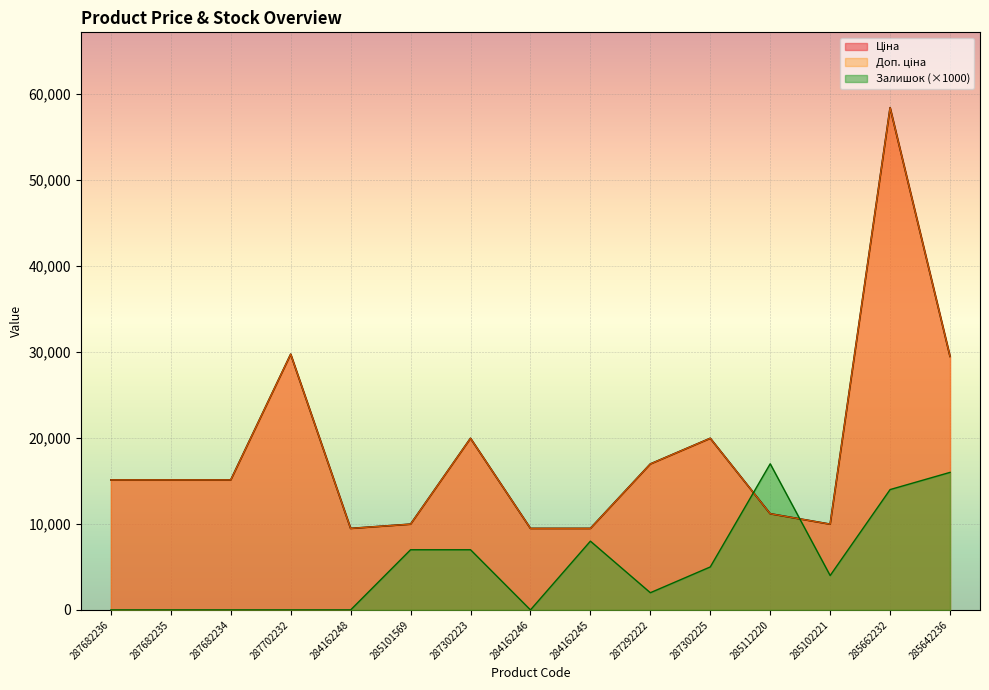

At 287302225, list the series in order from smallest to largest.

Залишок, Ціна, Доп. ціна